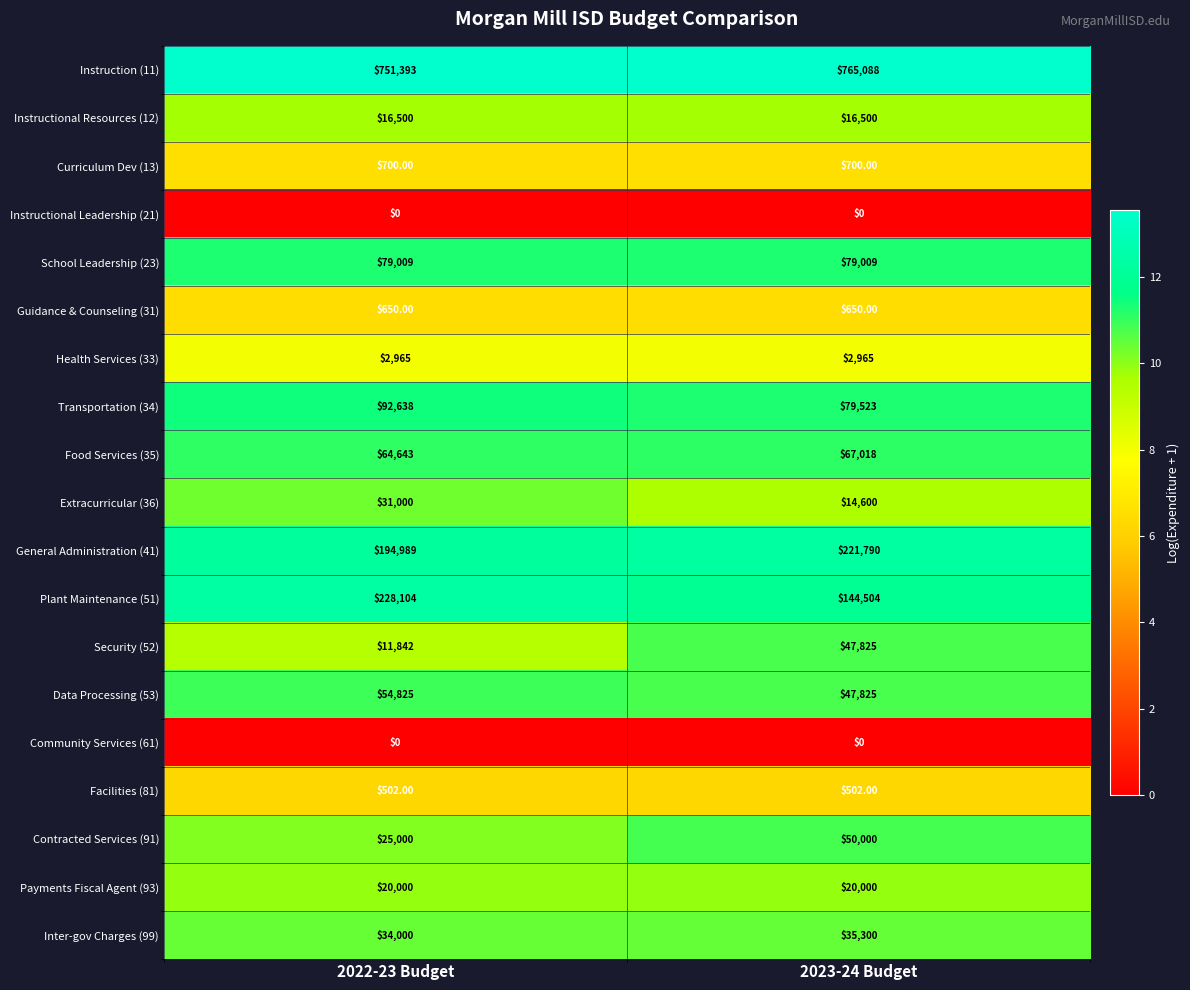

What is the difference between the highest and lowest values at 2022-23 Budget?

751393